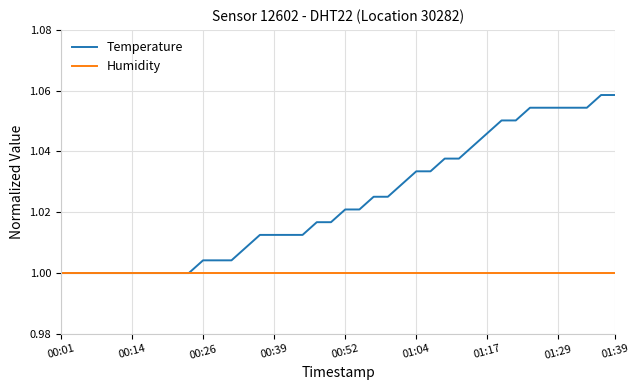

Is this an area chart (filled region under the line)?

No